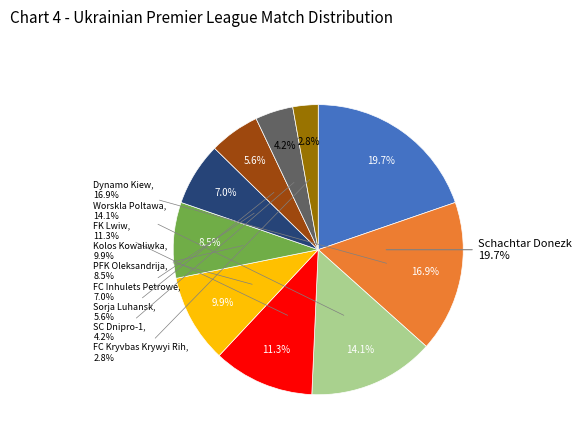

Between PFK Oleksandrija and FK Lwiw, which is larger?

FK Lwiw